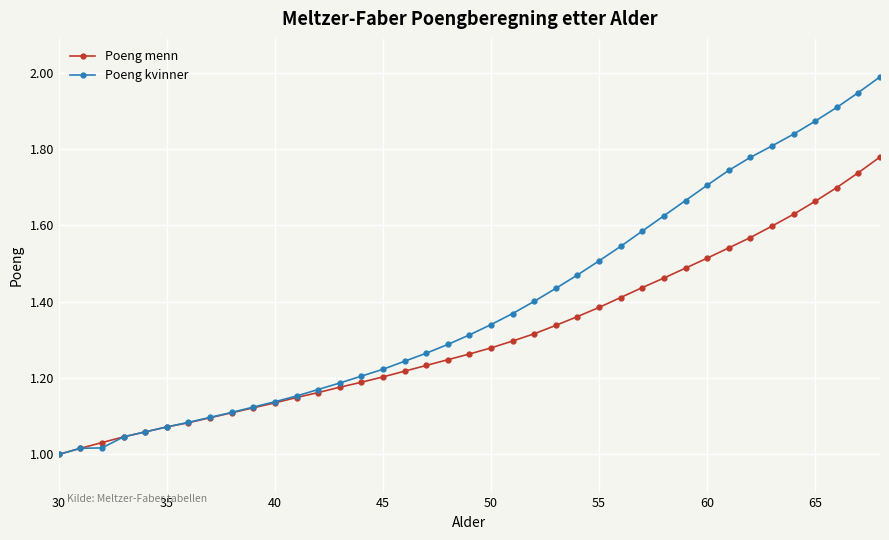

Which series has the largest total across all categories?

Poeng kvinner